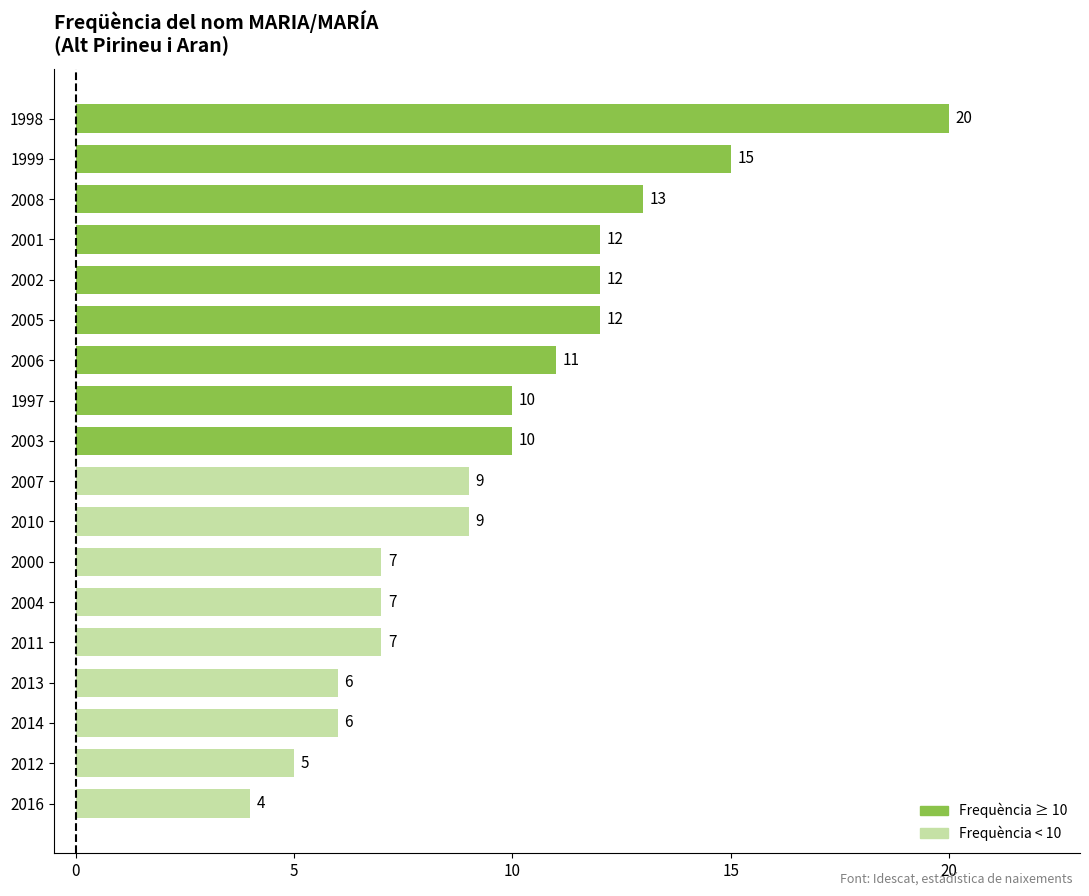

Read the value at 2004.

7